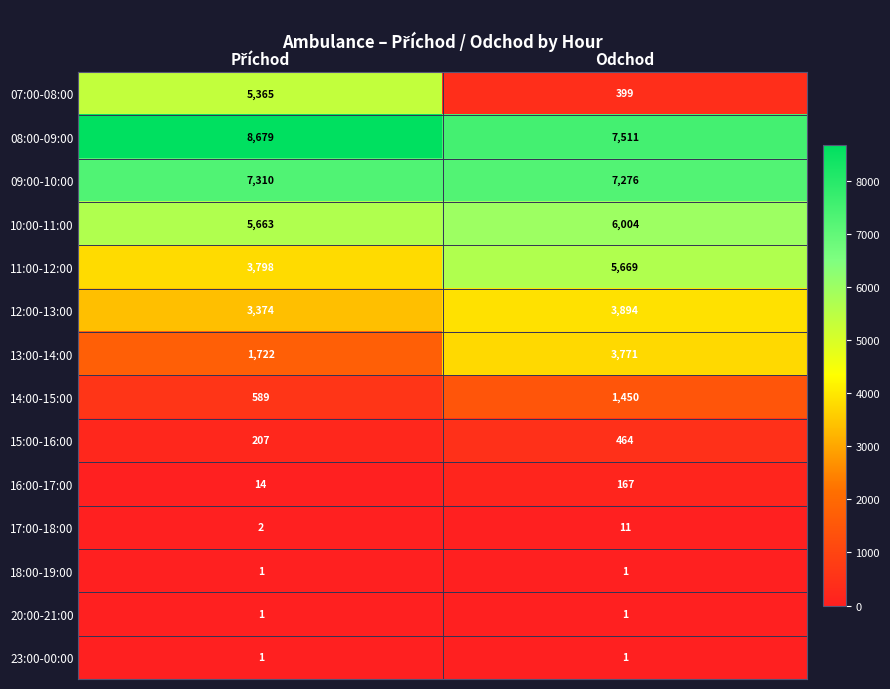

At how many categories does at least one series exceed 6250?

2